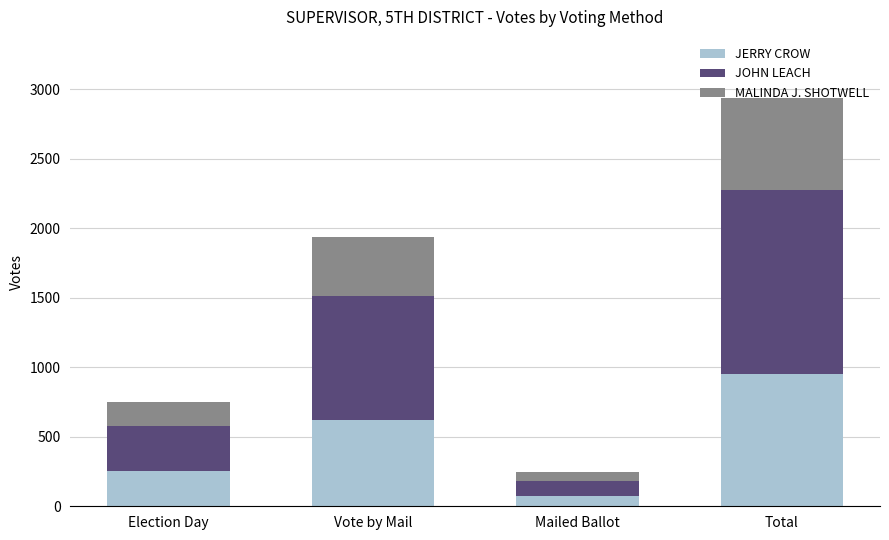

What is the total value across all series at Total?

2937